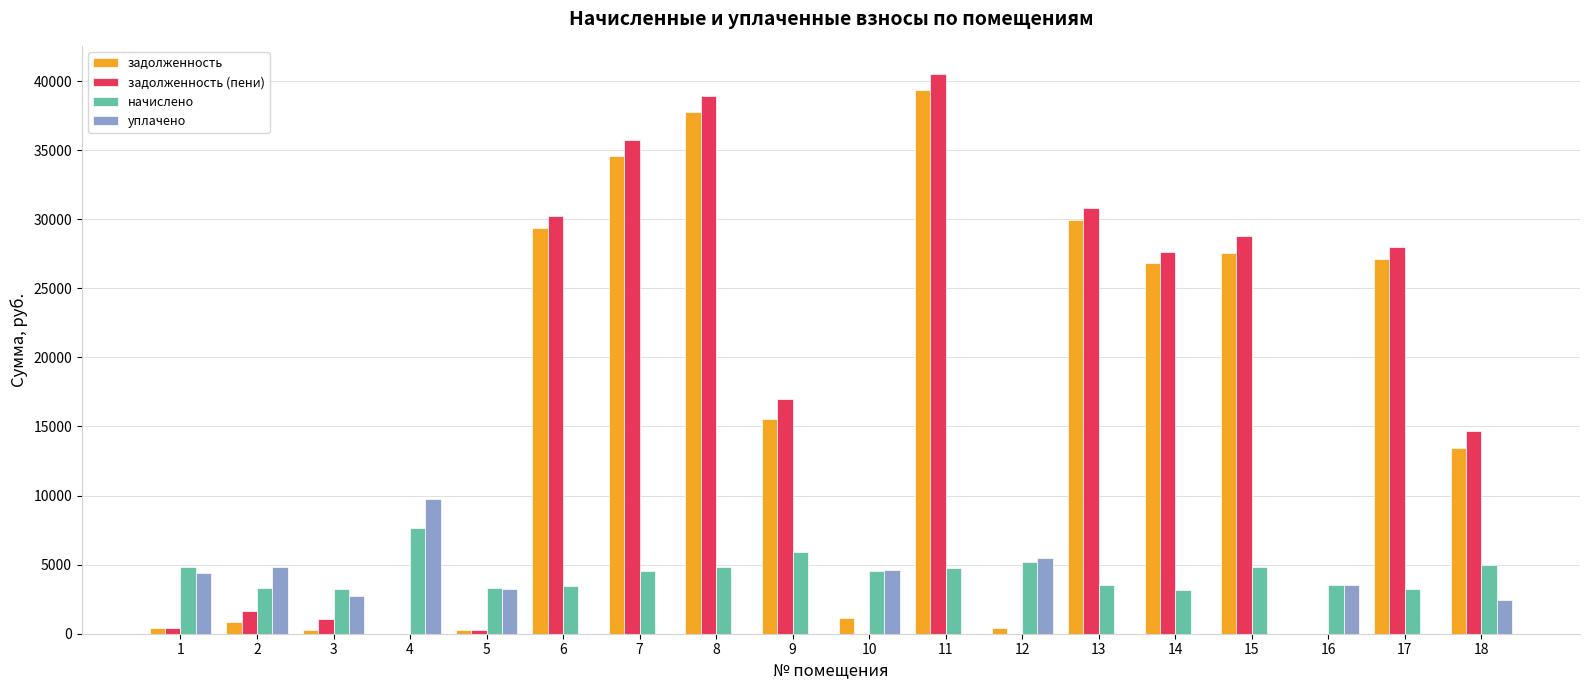

Is the value of уплачено at 7 greater than the value of задолженность (пени) at 11?

No